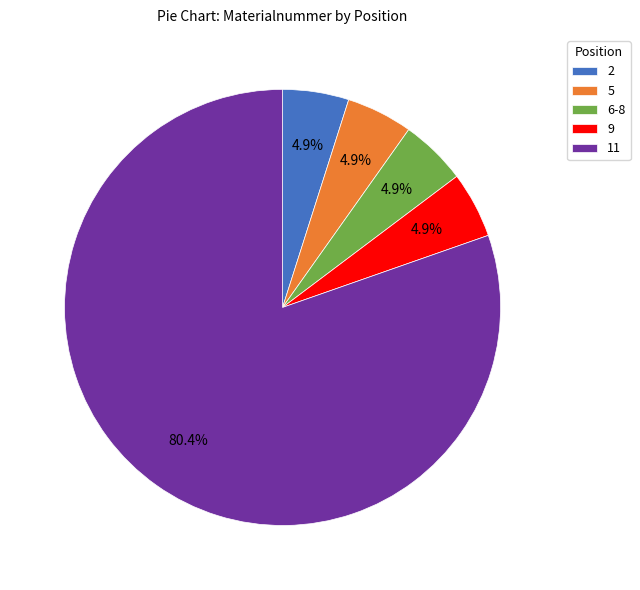

Is it true that 11 is 80% of the pie?

True